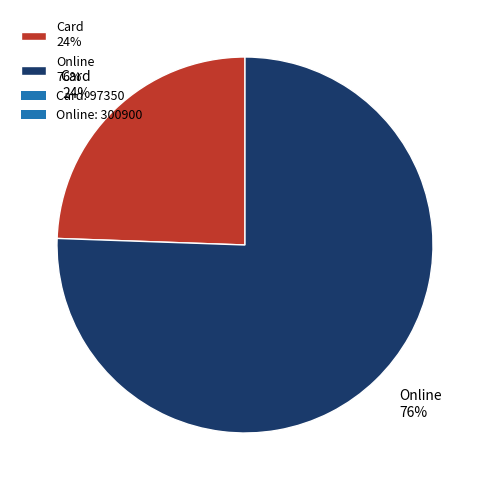

Does Online account for over 50% of the chart?

Yes